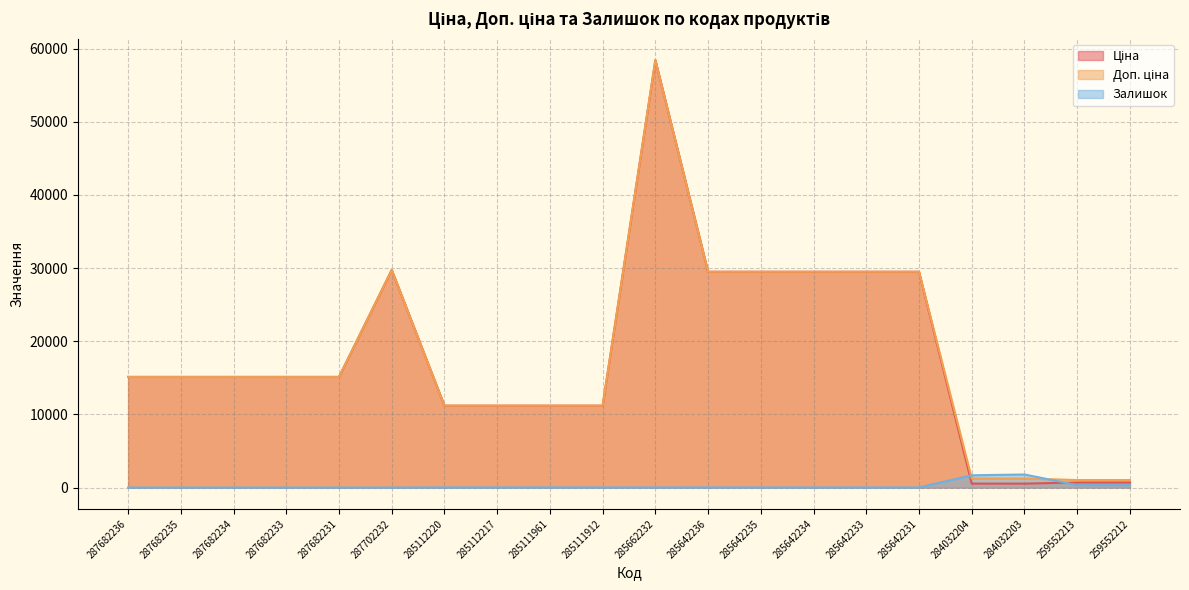

Between 287682233 and 285111912, which series saw the biggest shift?

Ціна